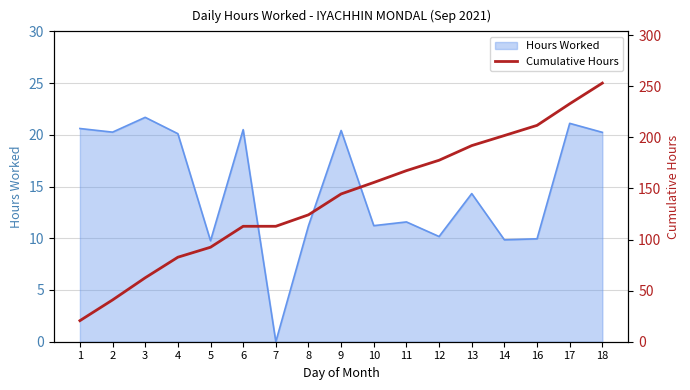

At which label does the data first exceed 144?

9